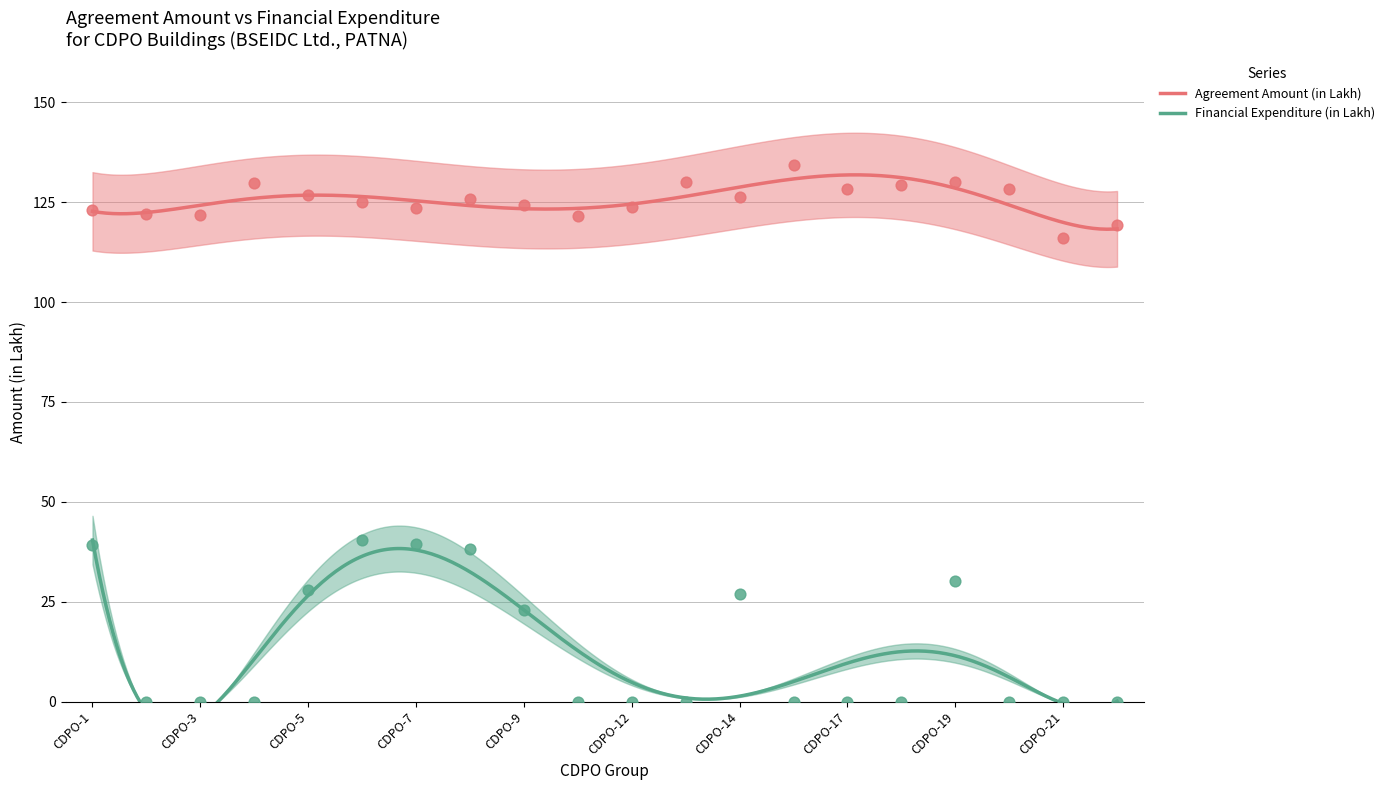

At how many categories does at least one series exceed 119?

19